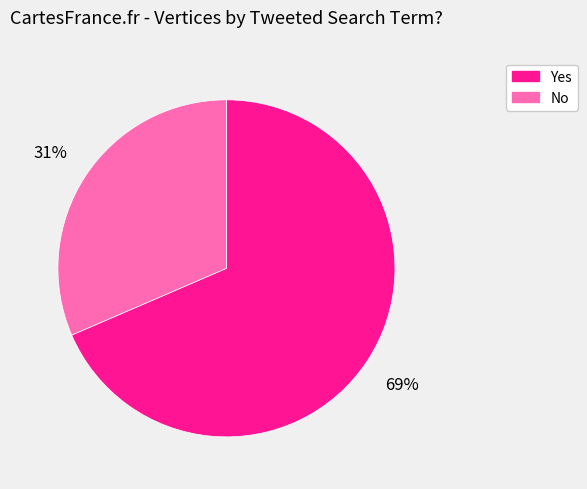

Is it true that No is 31% of the pie?

True